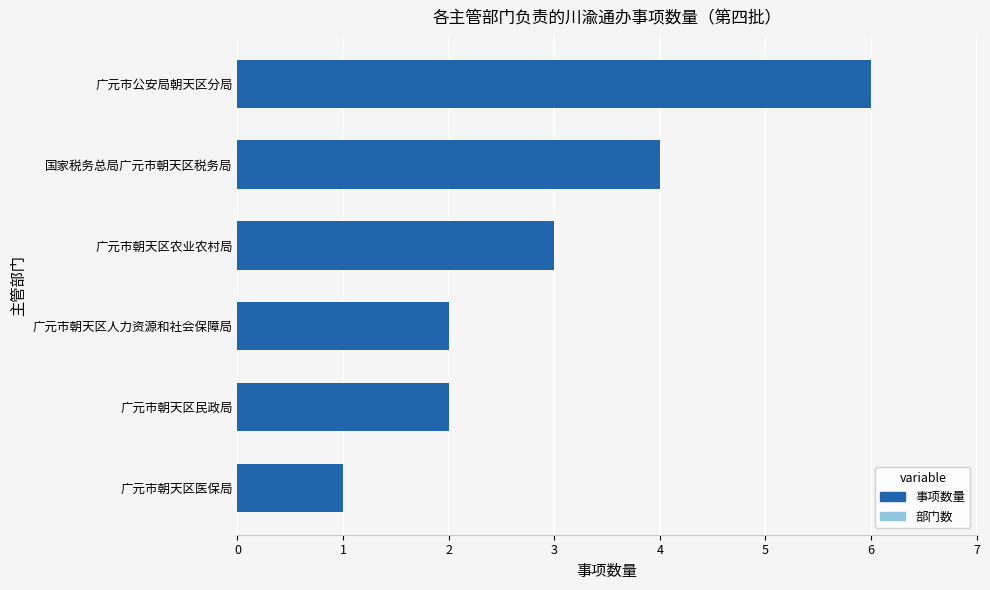

What is the smallest value displayed?

1